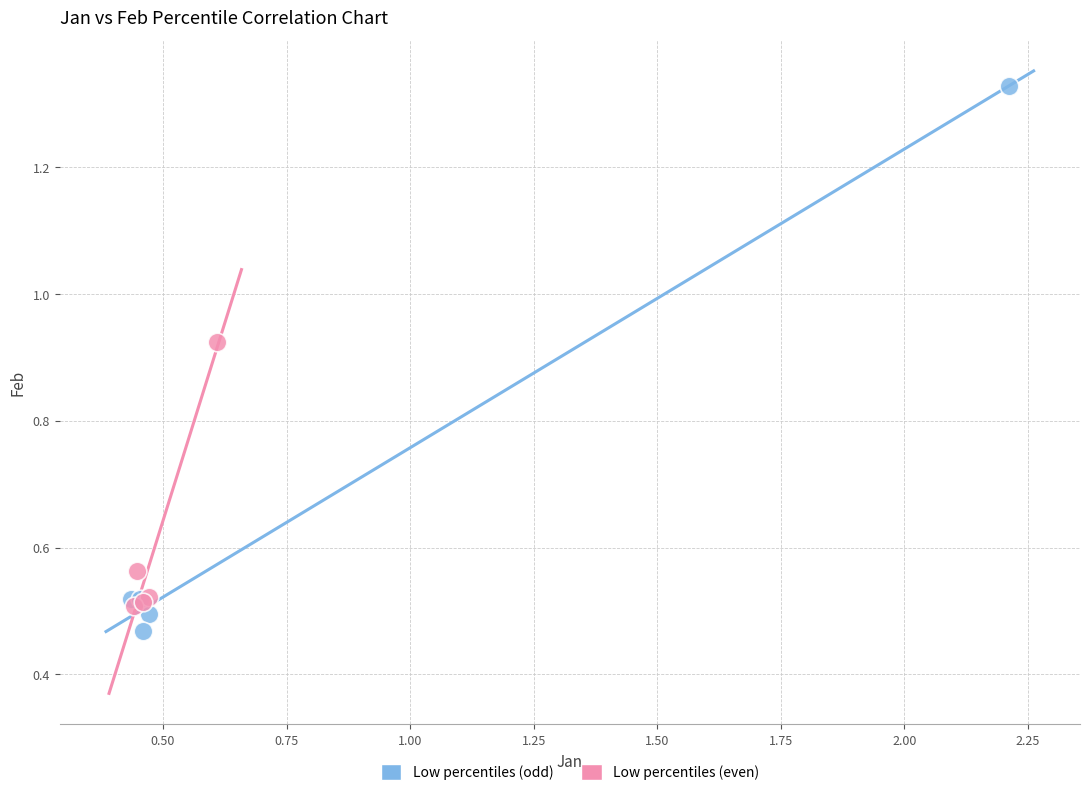

What are all the series names shown in the legend?

Low percentiles (odd), Low percentiles (even)